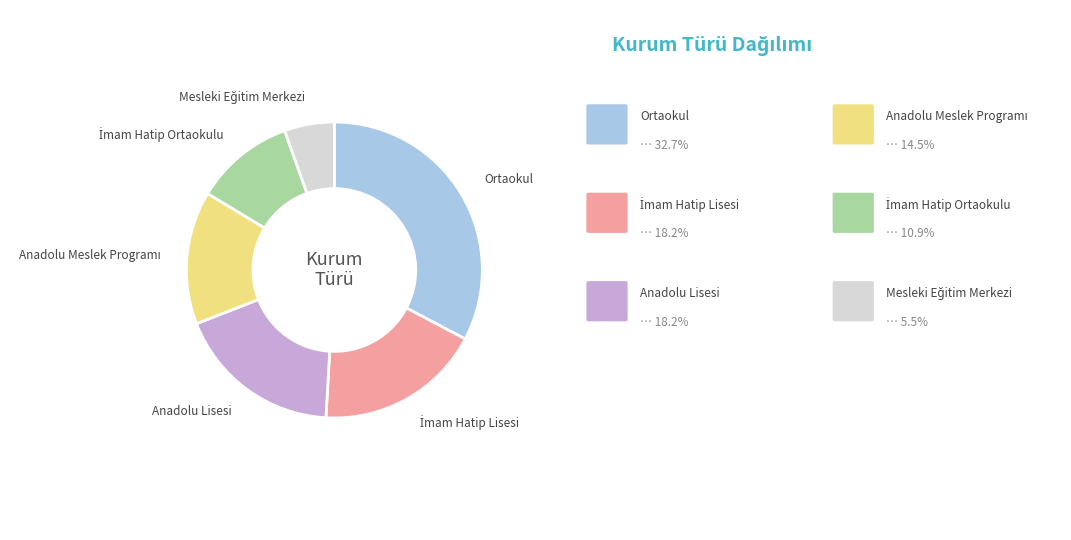

Is there any slice that represents more than half of the pie?

No